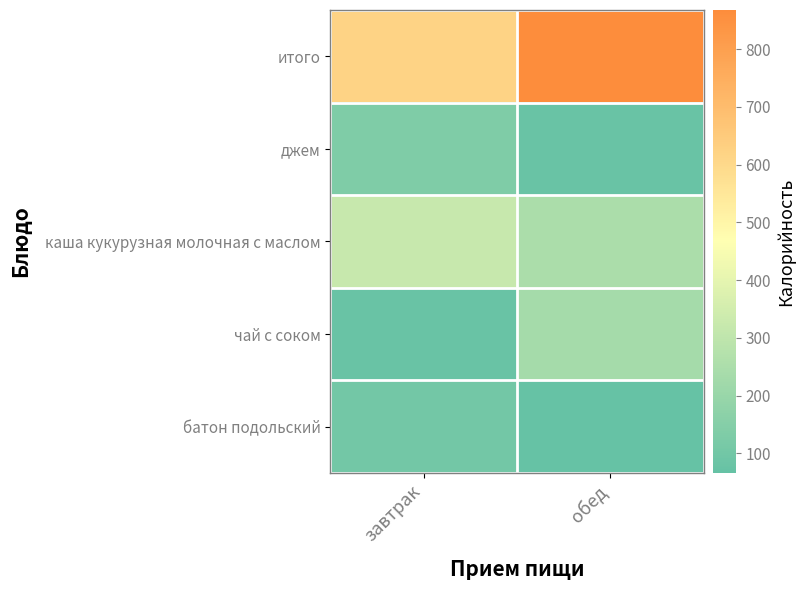

What is the minimum value shown in the chart?

66